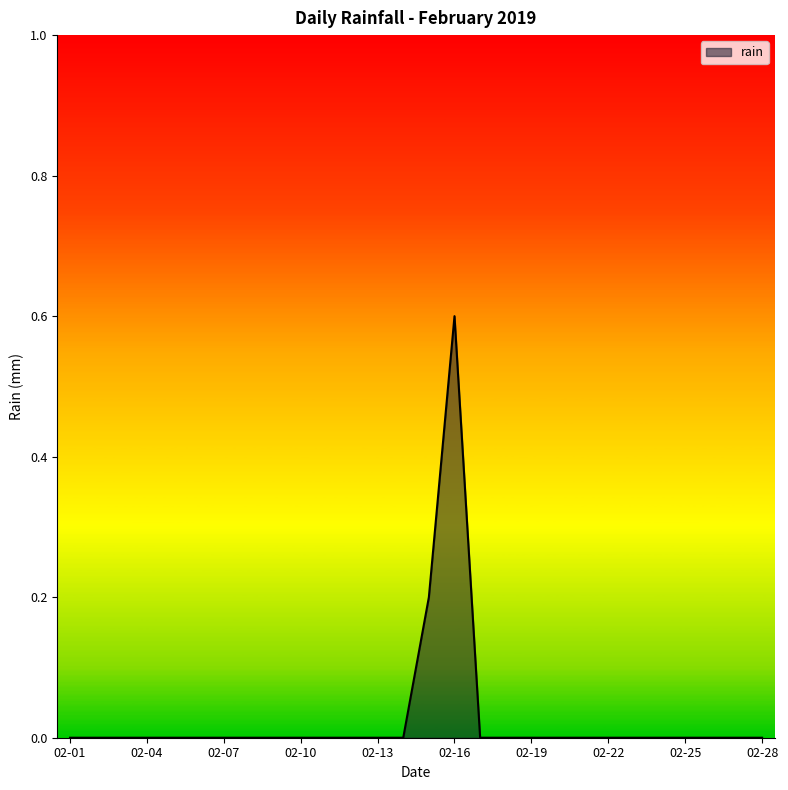

What is the difference between the maximum and minimum values?

0.6